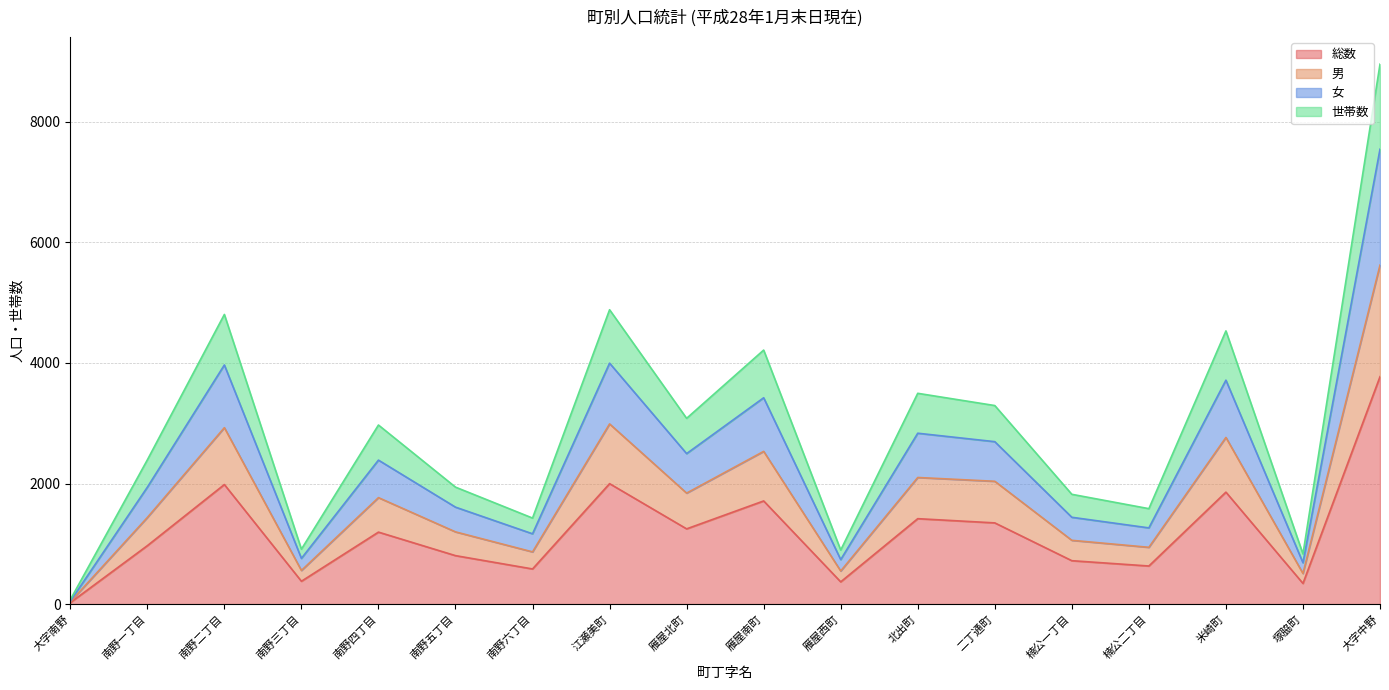

Between 南野四丁目 and 米崎町, which series saw the biggest shift?

世帯数